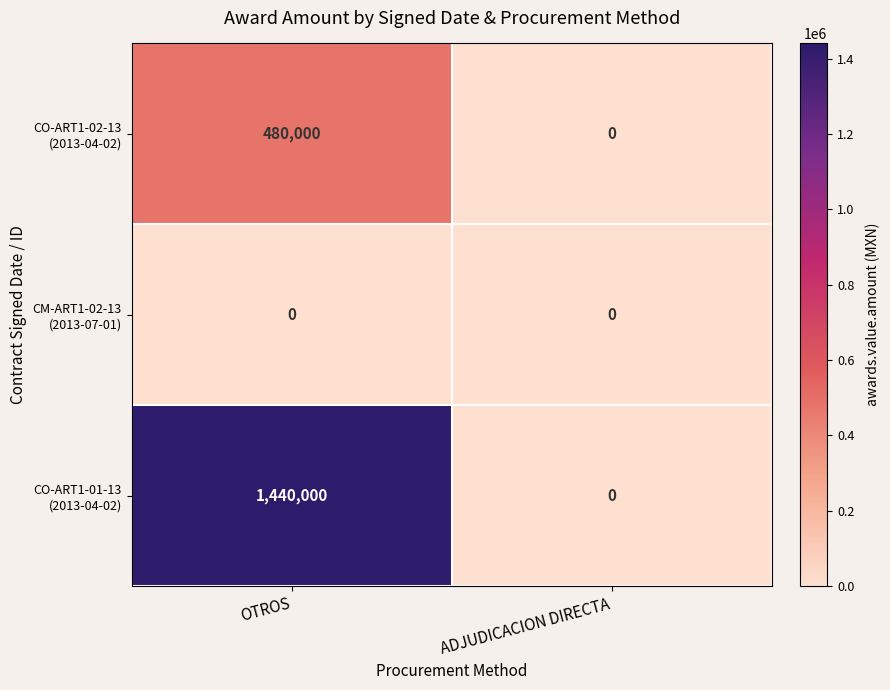

At which category is the sum across all series the highest?

OTROS